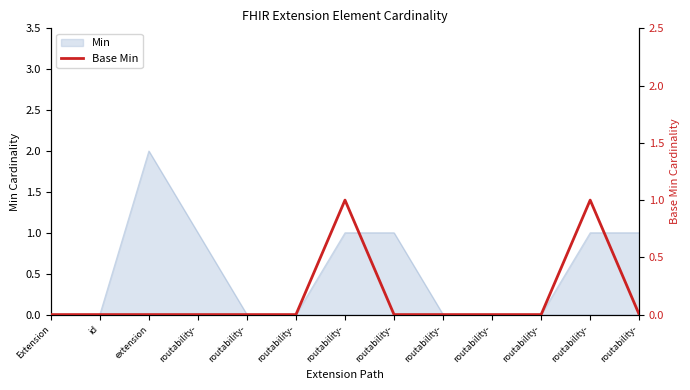

How many lines are shown in the chart?

1